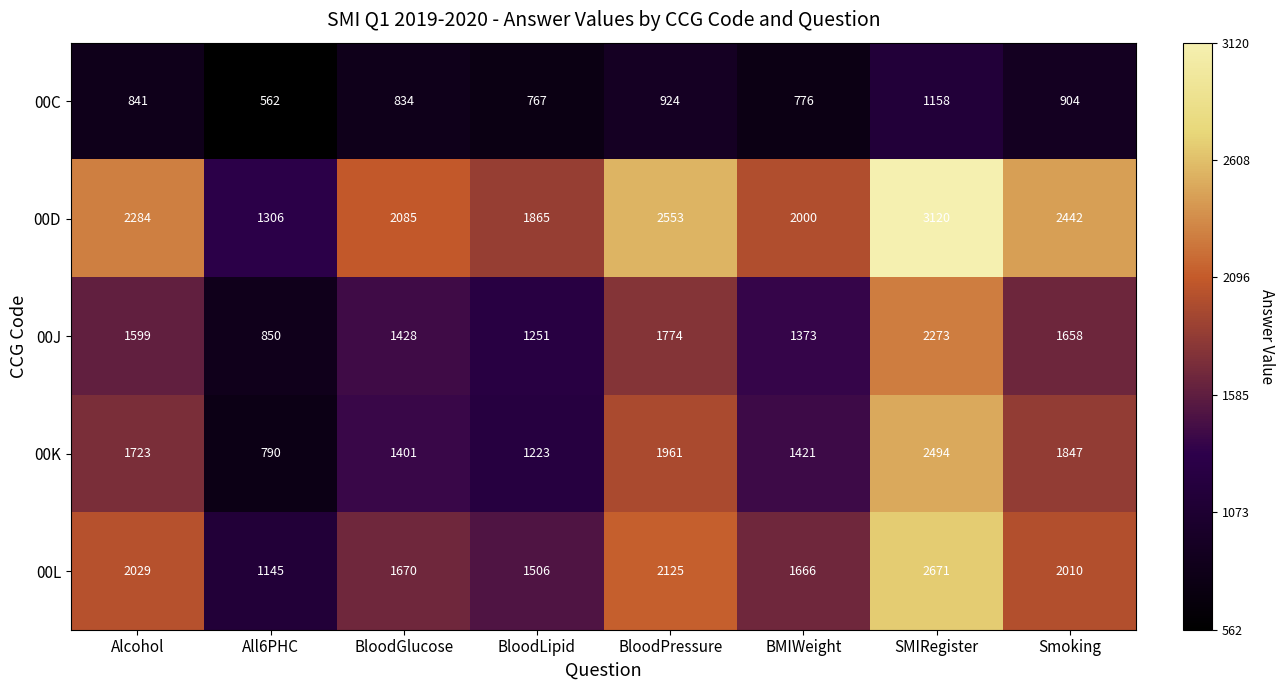

Which series has the largest range (max minus min)?

00D